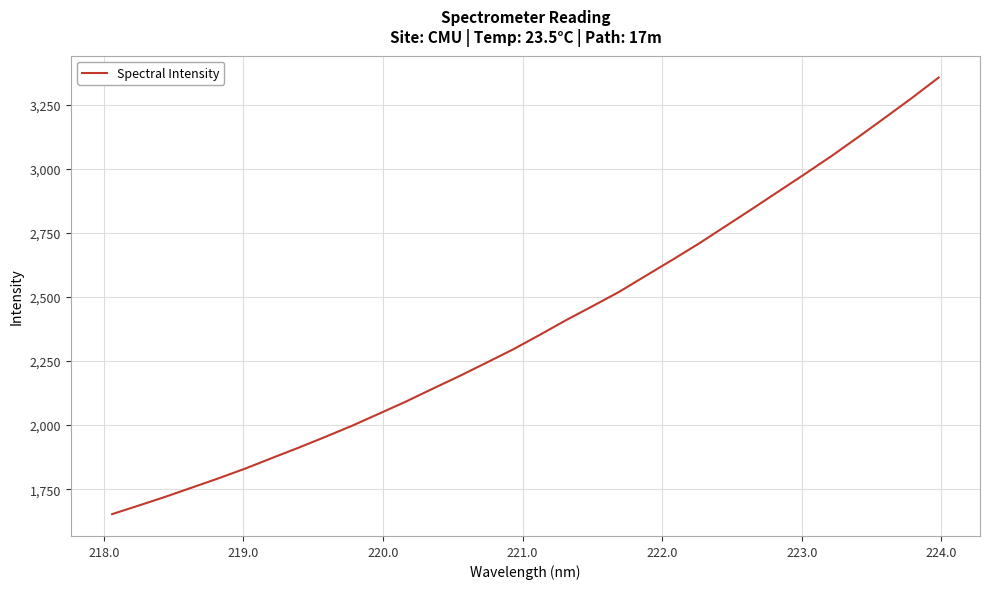

What is the difference between the maximum and minimum values?

1702.6